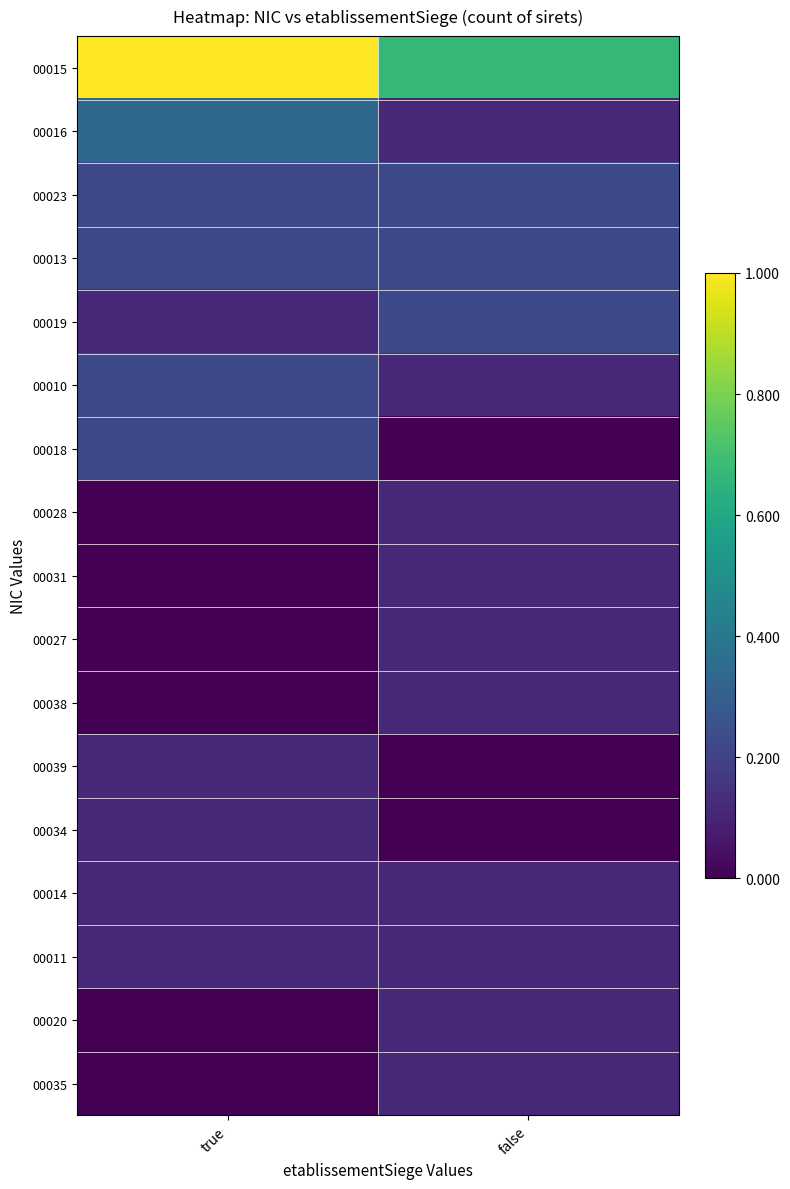

Which series has the largest total across all categories?

00015